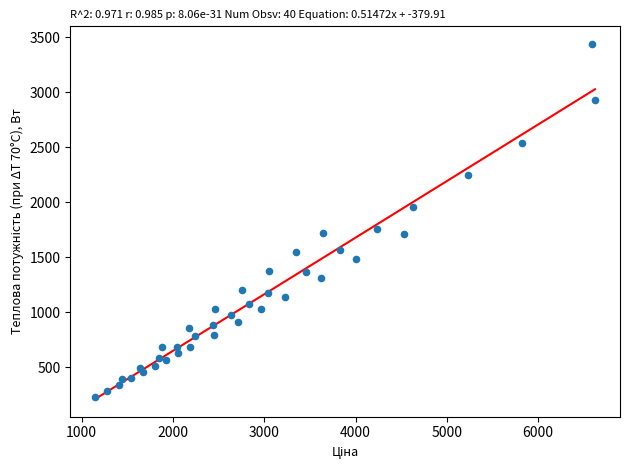

What Y value in the scatter plot is closest to 1834?

1759